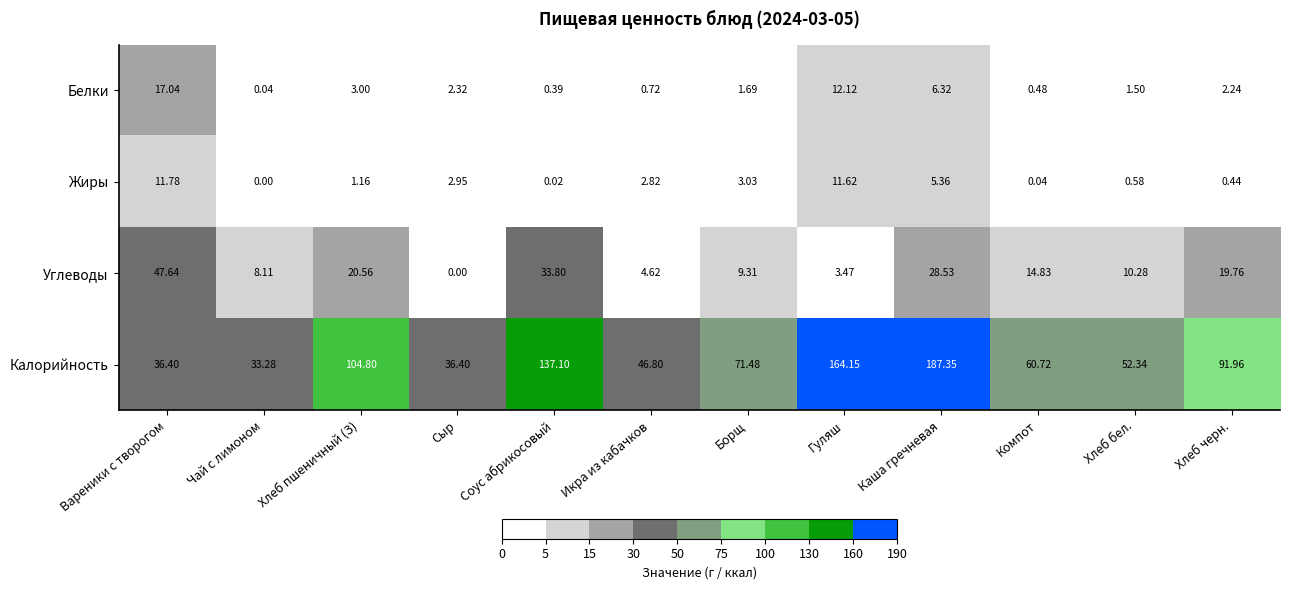

At Каша гречневая, list the series in order from largest to smallest.

Калорийность, Углеводы, Белки, Жиры